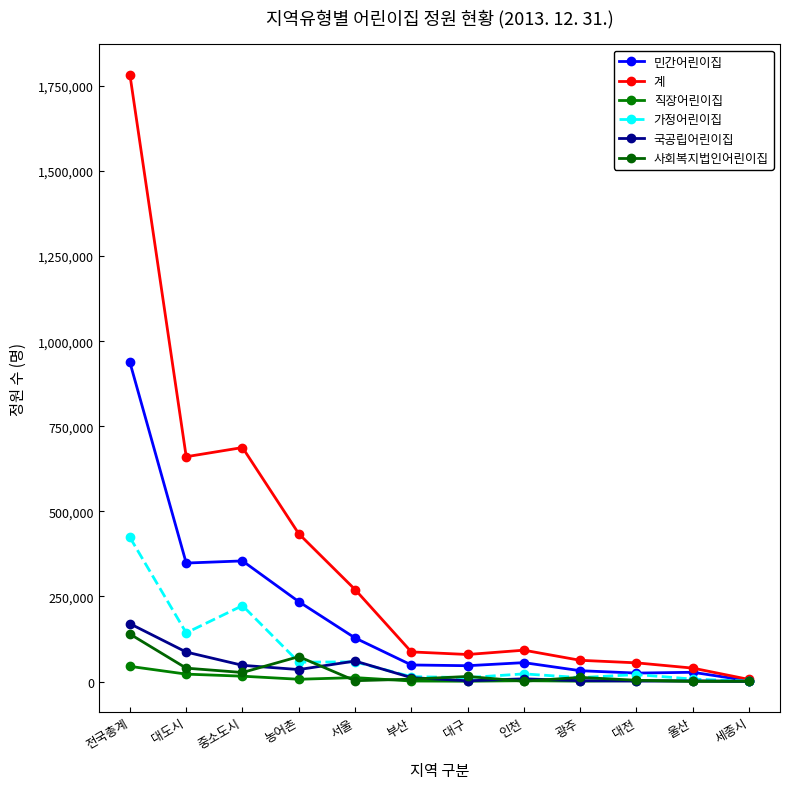

Where is the first local maximum for 가정어린이집?

중소도시